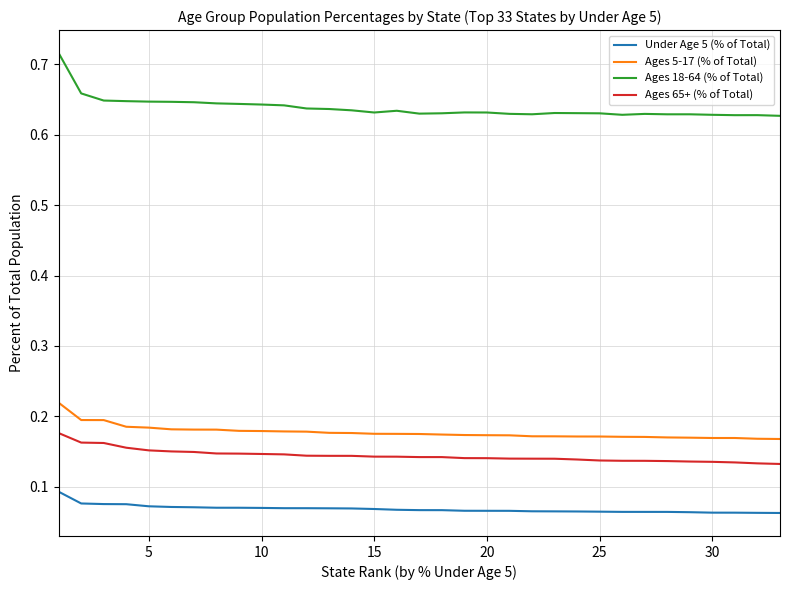

True or false: Ages 65+ (% of Total) and Ages 5-17 (% of Total) intersect in this chart.

False